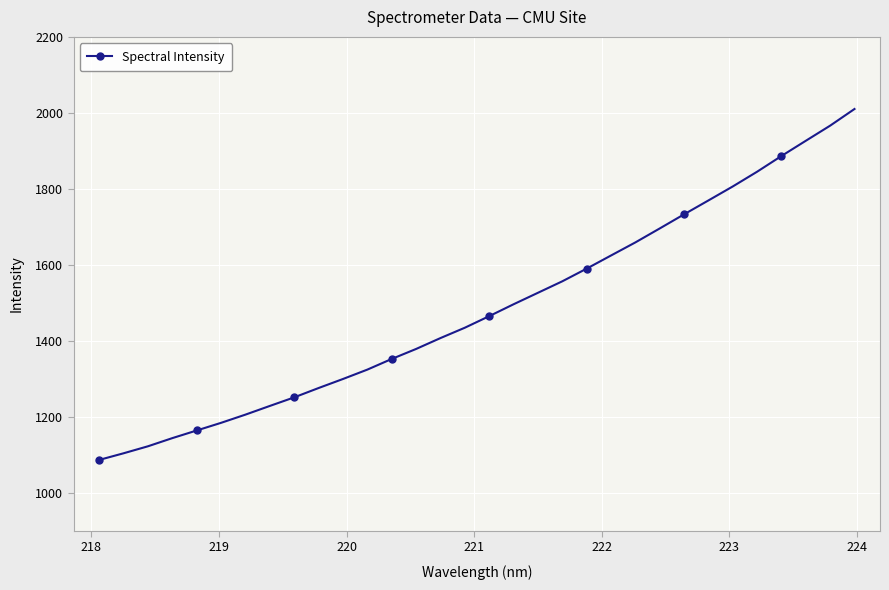

What is the smallest value displayed?

1086.3